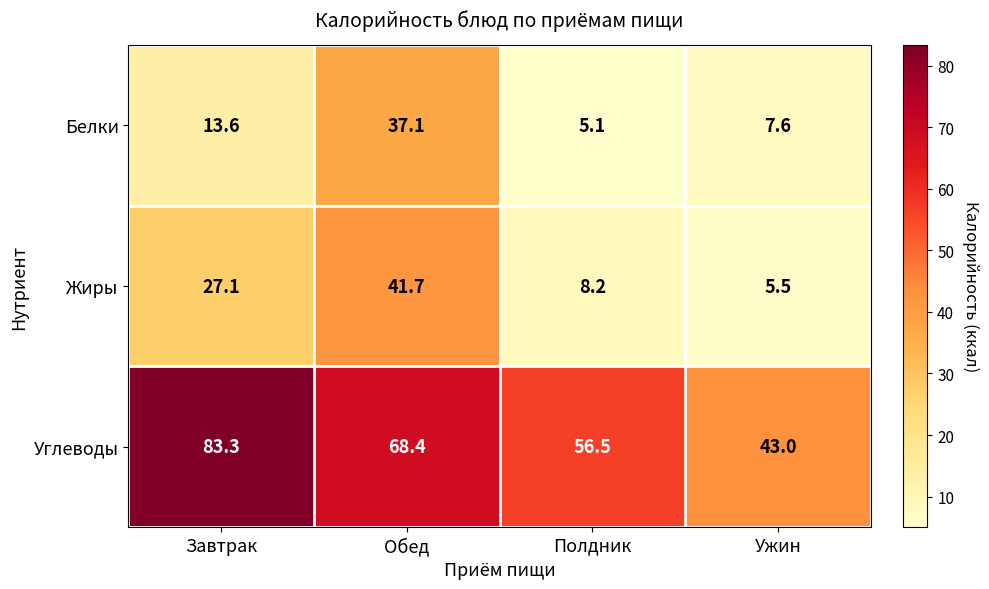

Reading left to right, extract all data points from this chart.

Белки: 13.6	37.1	5.1	7.6
Жиры: 27.1	41.7	8.2	5.5
Углеводы: 83.3	68.4	56.5	43.0